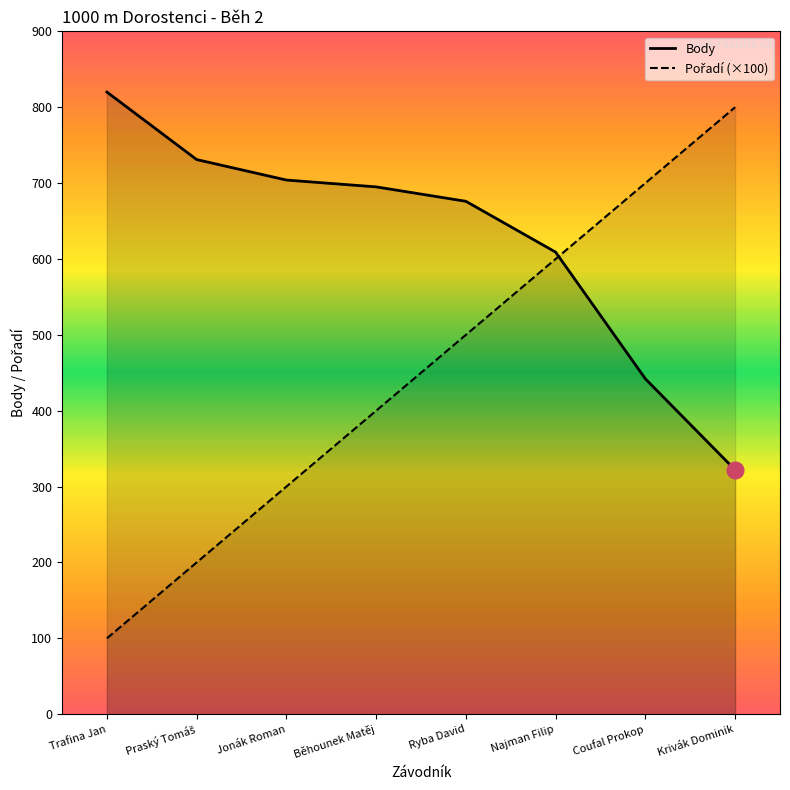

Rank the series by their maximum value, from highest to lowest.

Body, Pořadí